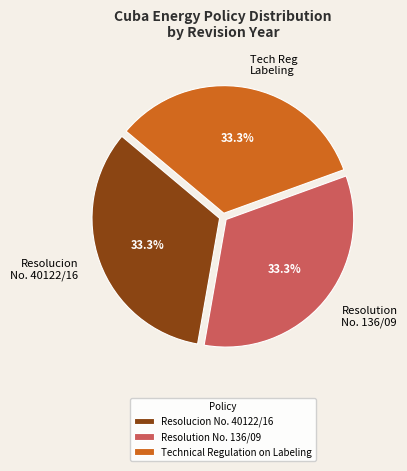

Is it true that Resolucion No. 40122/16 is 26% of the pie?

False